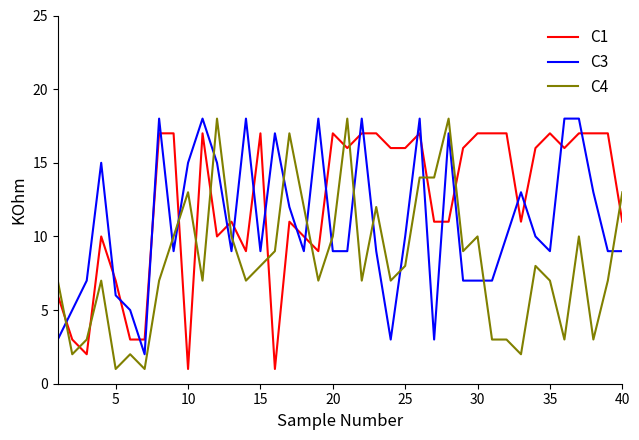

What is the greatest value displayed?

18